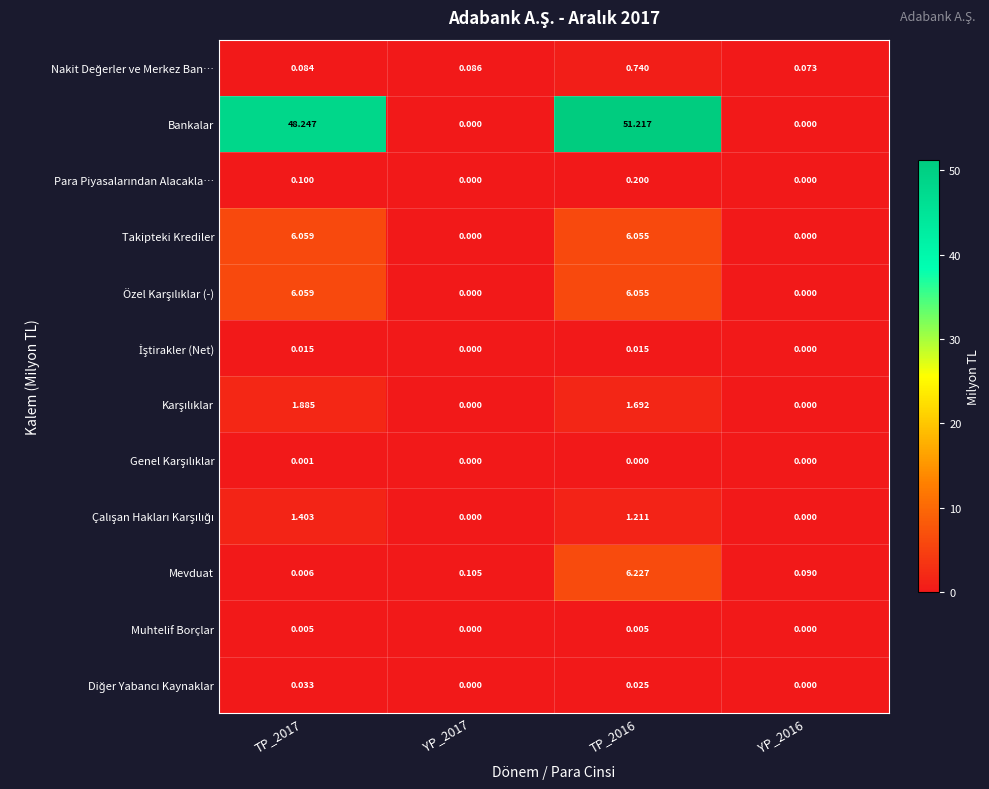

Between TP_2016 and YP_2016, which series saw the biggest shift?

Bankalar